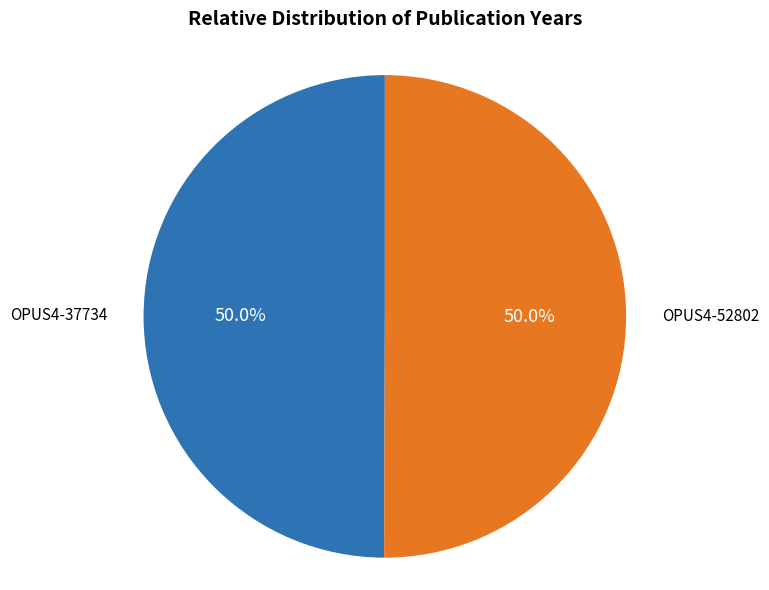

Count the number of slices in the pie.

2